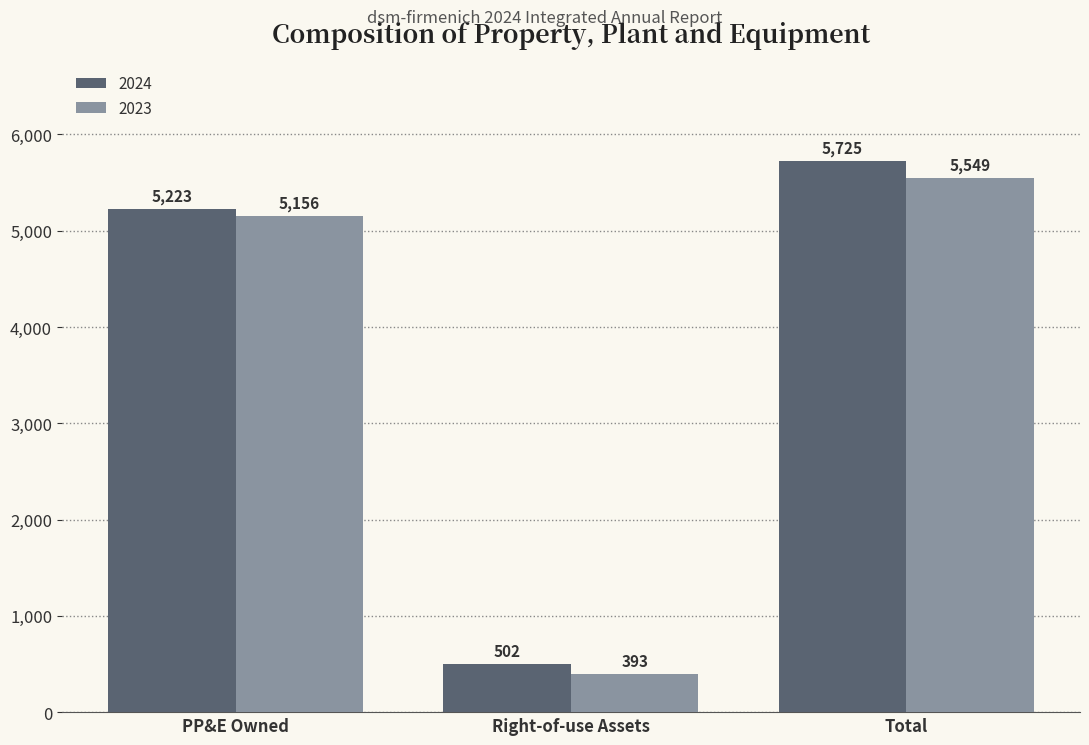

At PP&E Owned, list the series in order from smallest to largest.

2023, 2024